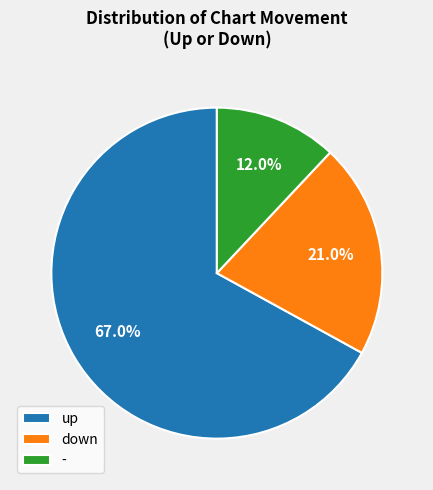

What is the largest slice in the pie chart?

up